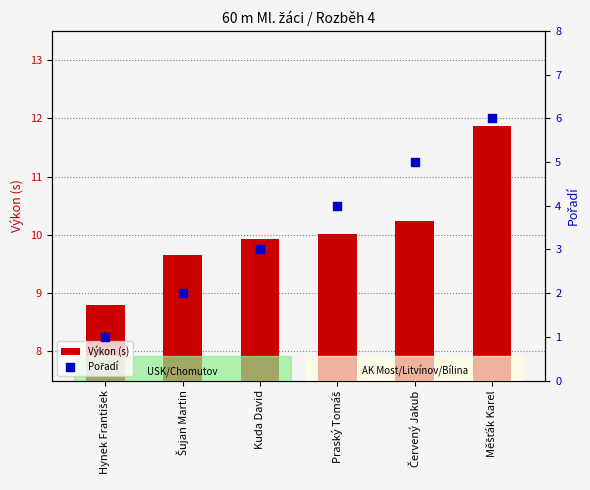

Which series reaches the maximum Y coordinate?

Výkon (s)